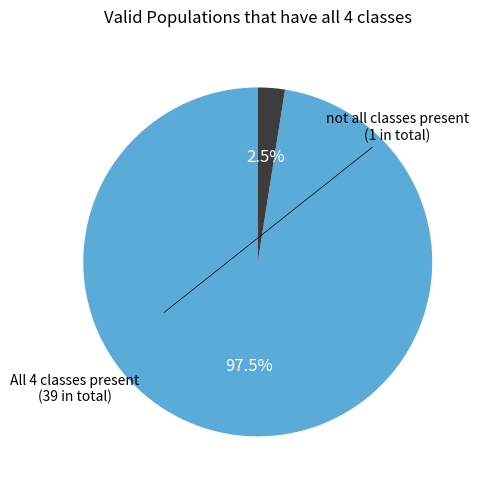

Is there a majority slice in this chart?

Yes